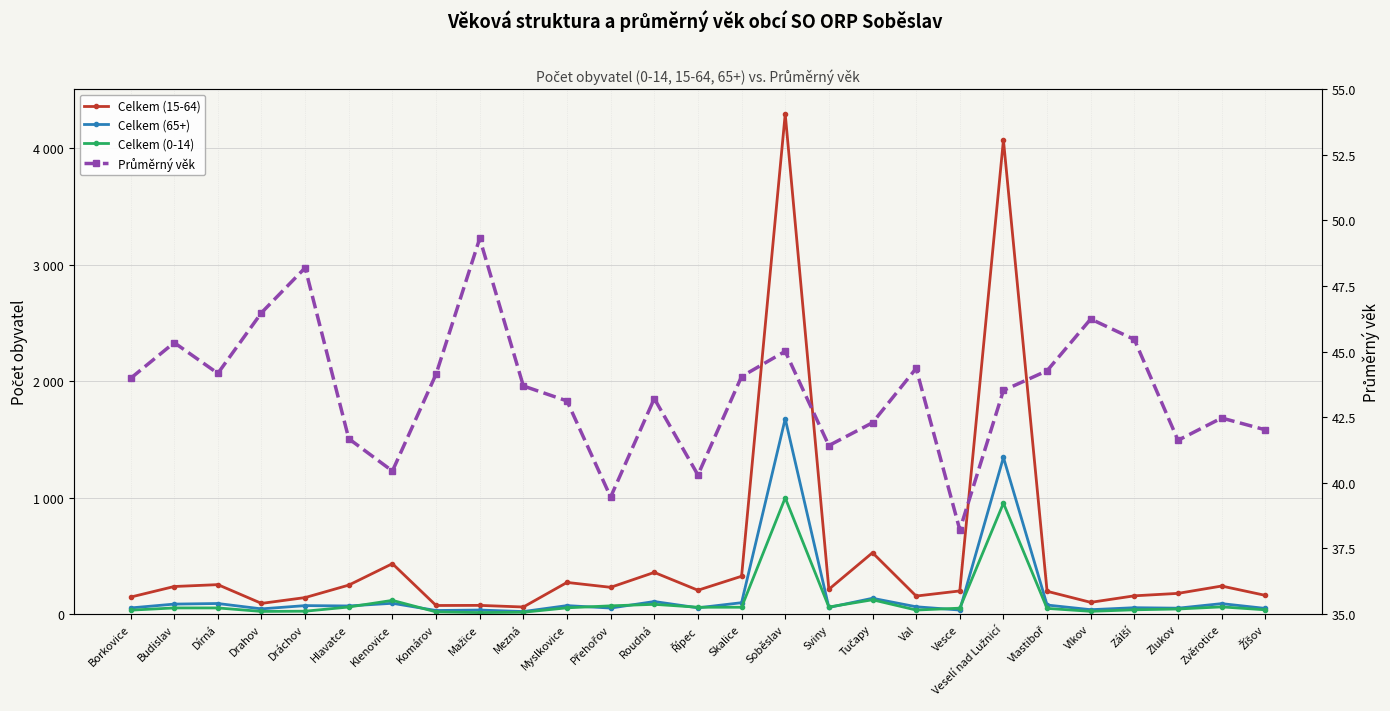

Which series has the largest range (max minus min)?

Celkem (15-64)